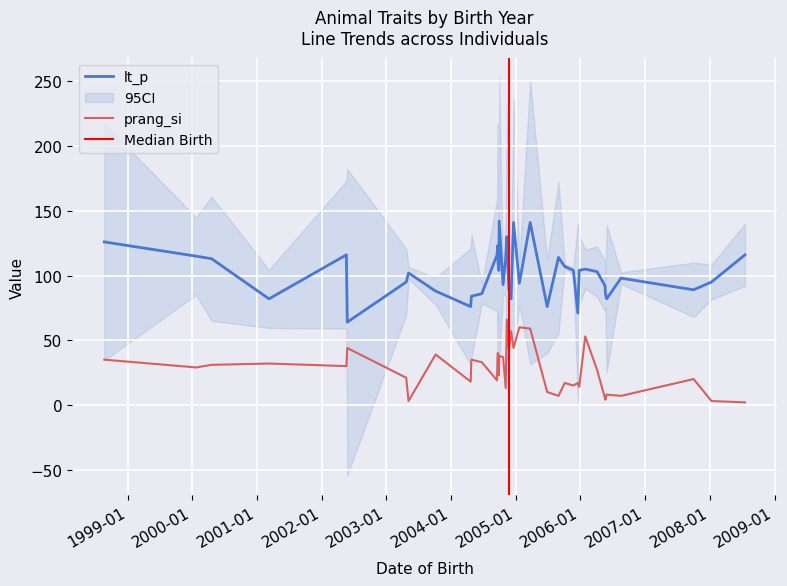

What is the maximum value for lt_p?

142